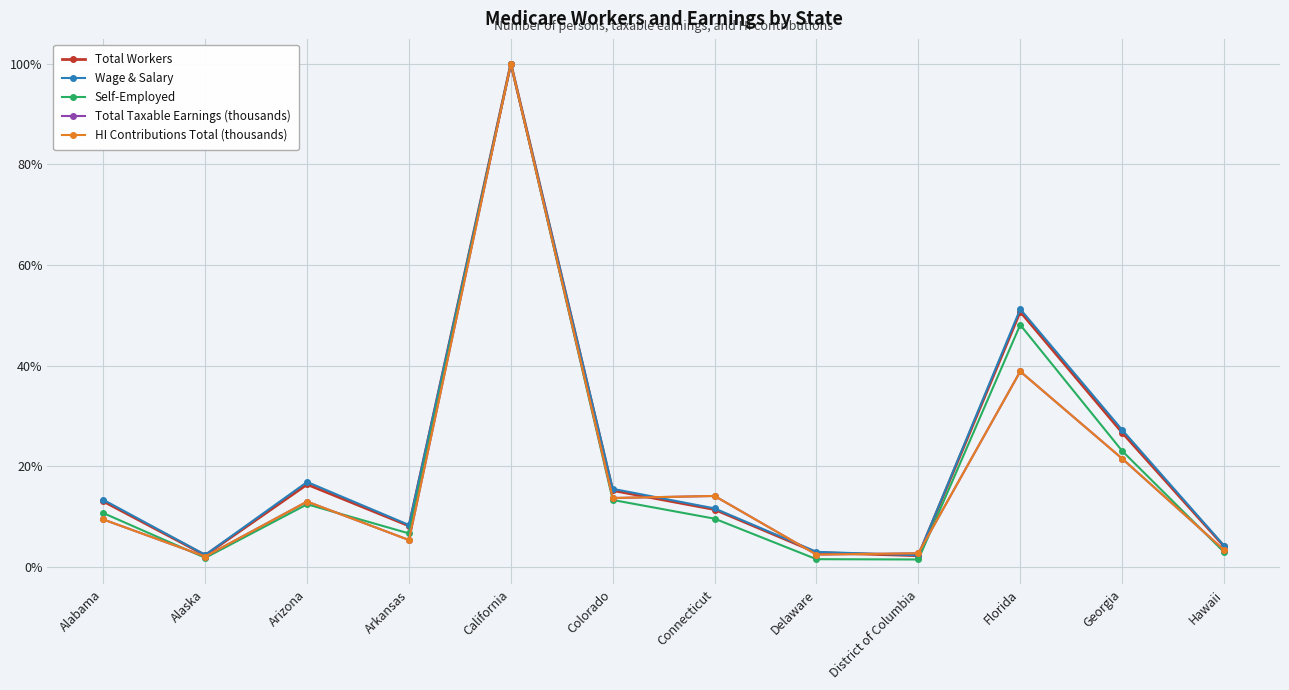

What is the sum of the Total Workers values at Florida and District of Columbia?

0.5